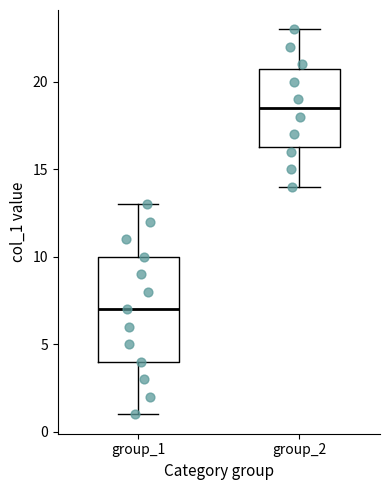

Reading left to right, transcribe this box plot: for each box, give where its median line is, the range the box spans, and where its two whiskers end, as read against the y-axis. The values are not printed on the chart, so give them approximately, as read against the axis.

group_1: median 7.0, box 4.0 to 10.0, whiskers 1.0 to 13.0
group_2: median 18.5, box 16.5 to 21.0, whiskers 14.0 to 23.0